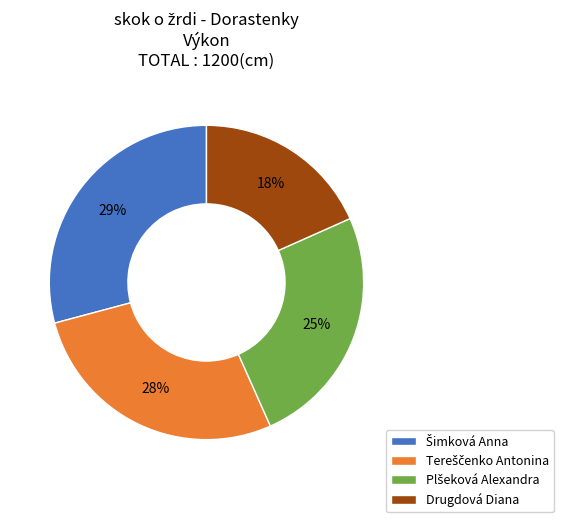

To the nearest percent, what portion does Drugdová Diana represent?

18%